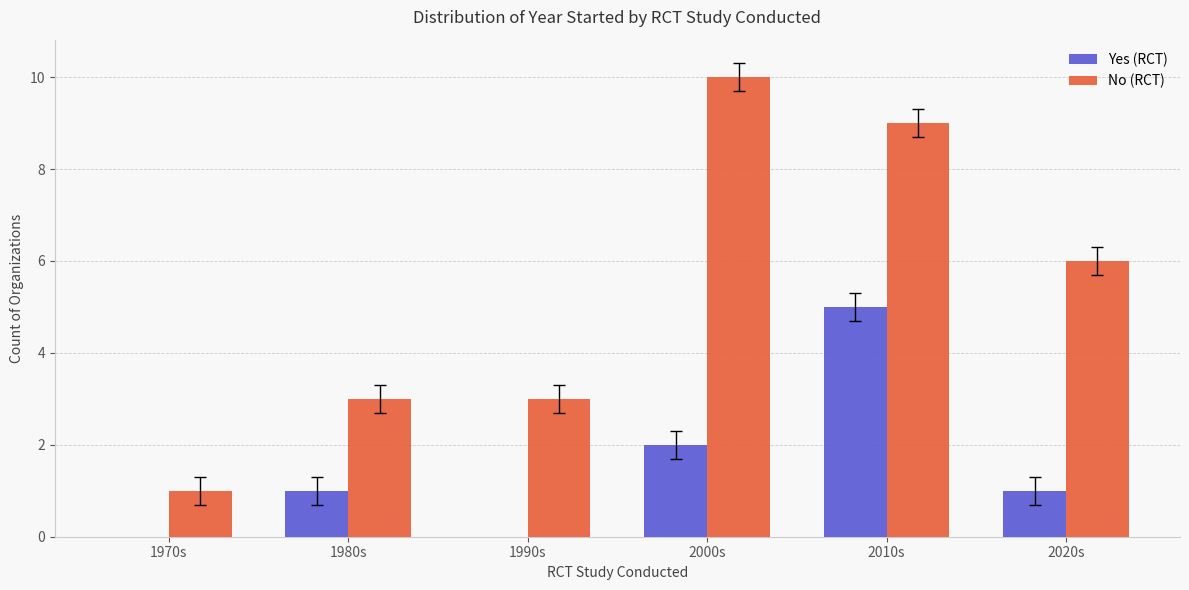

Which series has the largest total across all categories?

No (RCT)